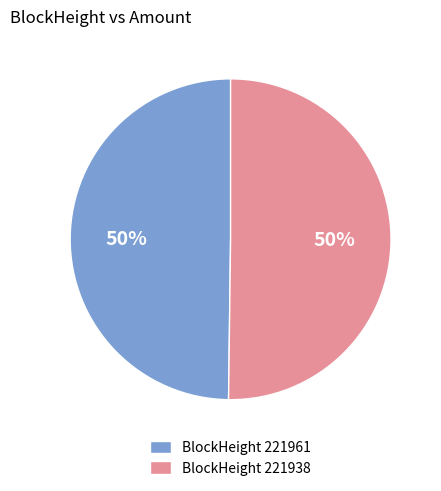

The BlockHeight 221961 slice represents 40% of the pie. True or false?

False